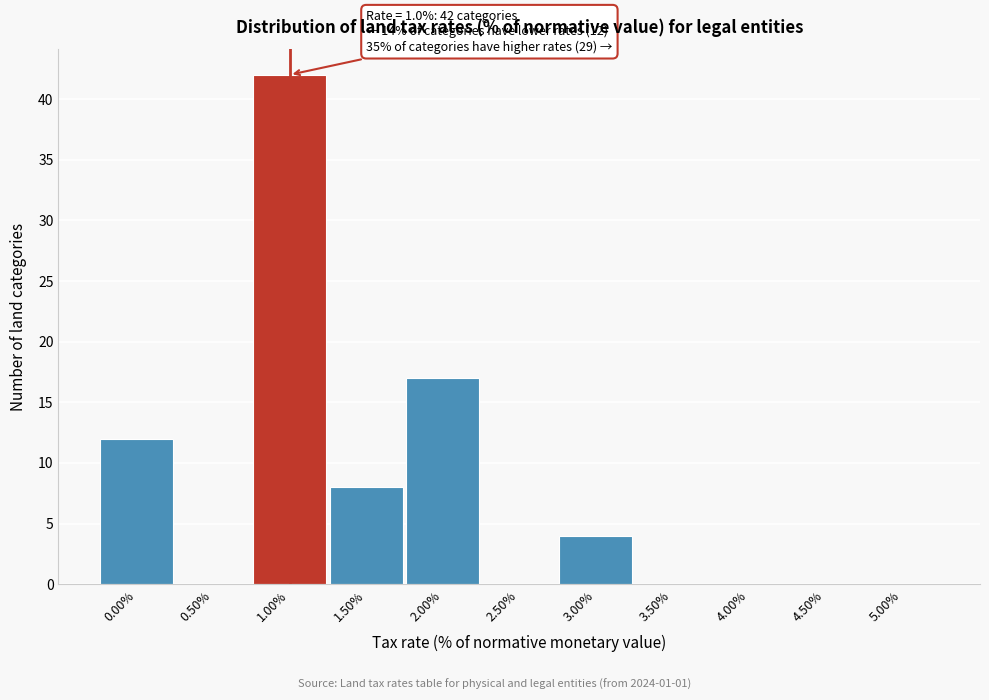

The value at 1.00% is 24. True or false?

False